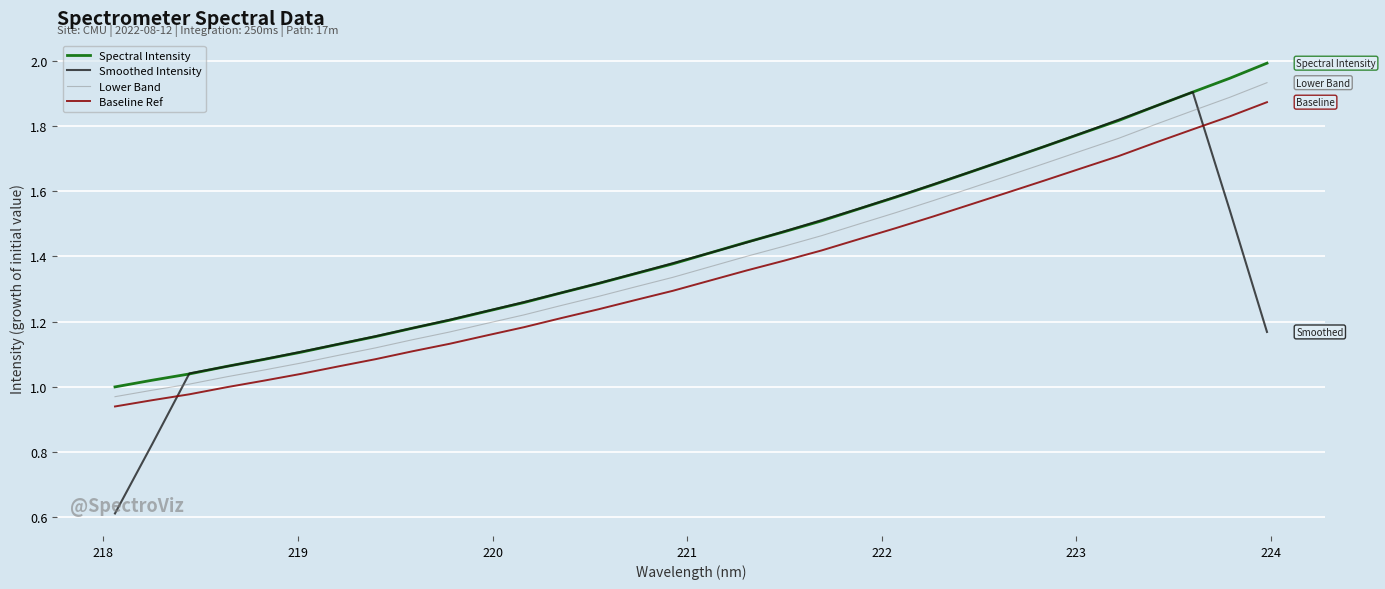

How many intersections are there between Smoothed Intensity and Baseline Ref?

2